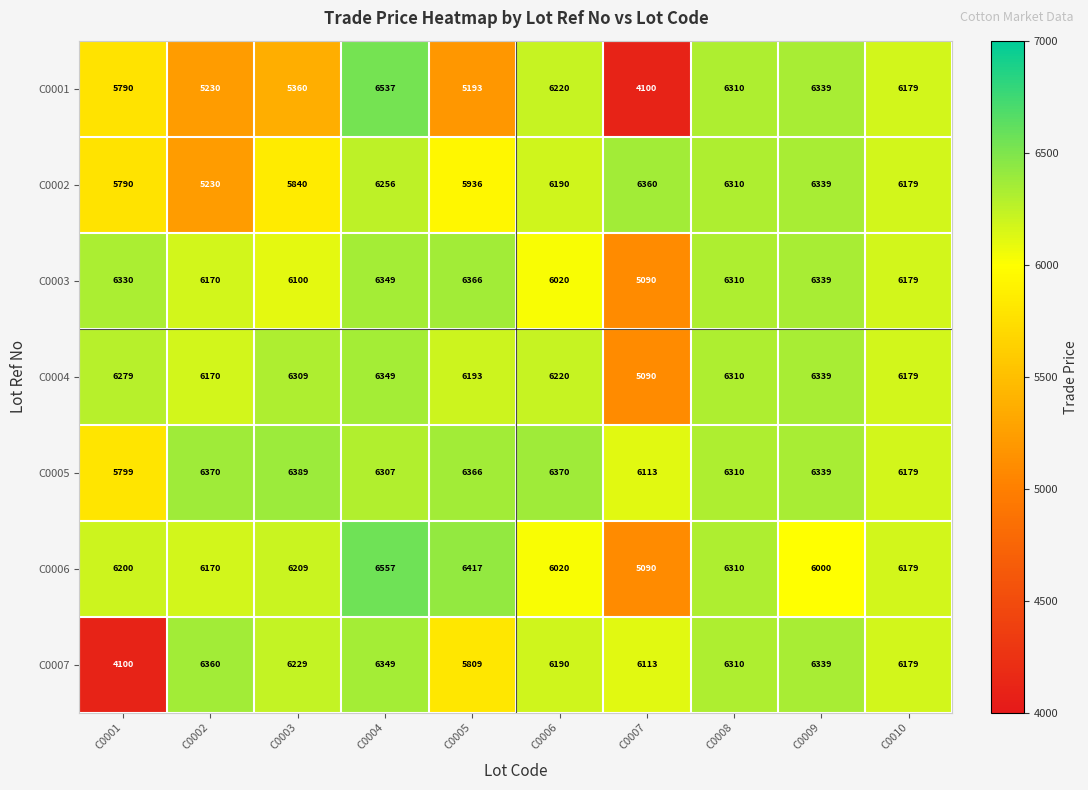

What is the total value across all series at C0009?

44034